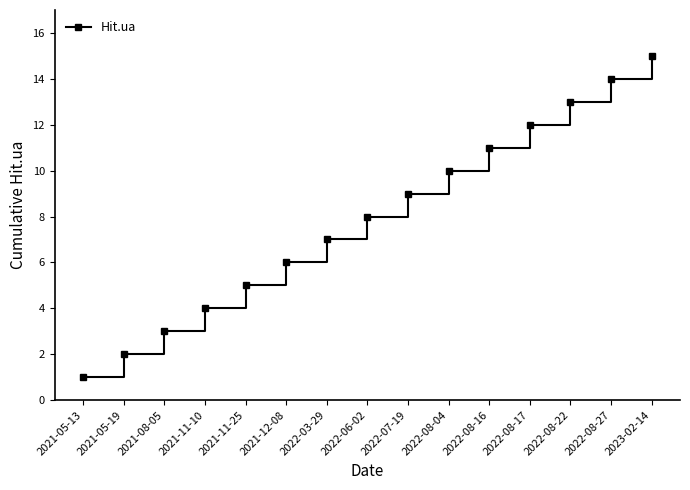

What is the label of the 14th point from the right?

2021-05-19